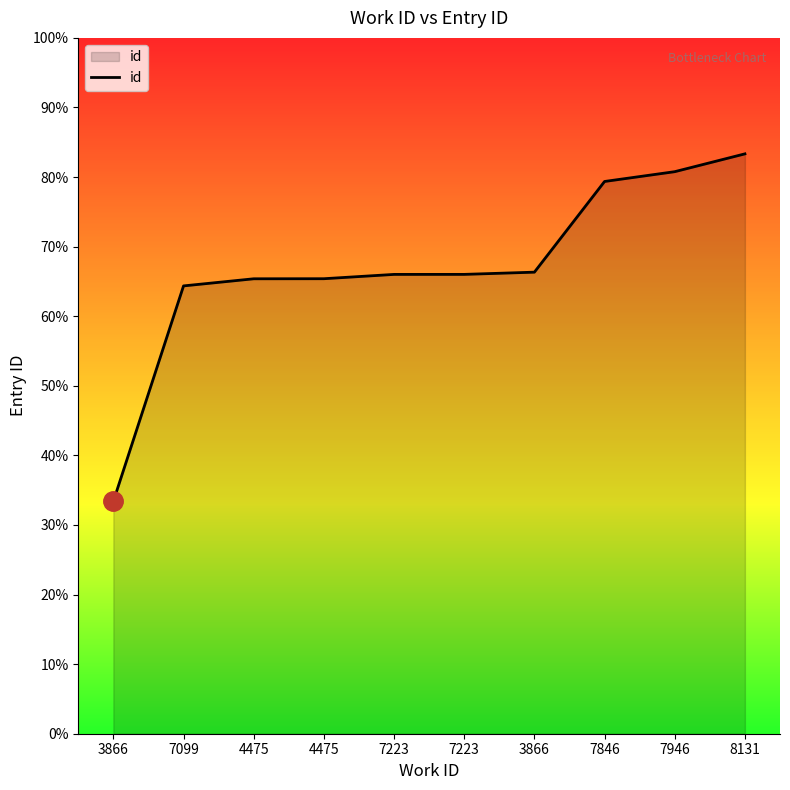

Is this an area chart (filled region under the line)?

Yes